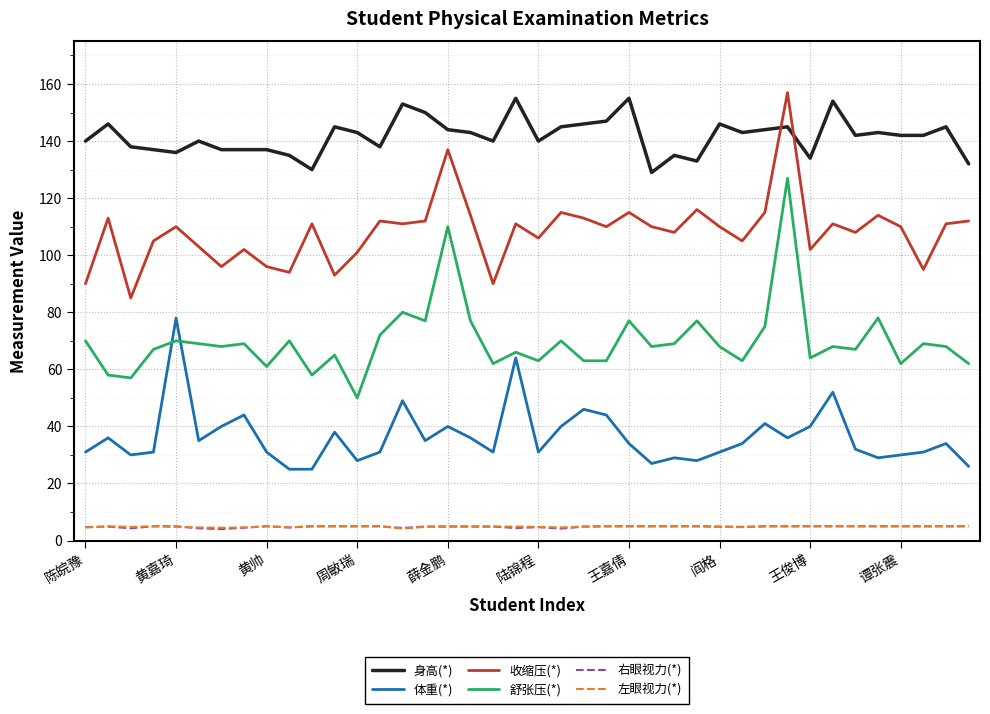

True or false: 舒张压(*) has more than 1 points higher than both neighbors.

True